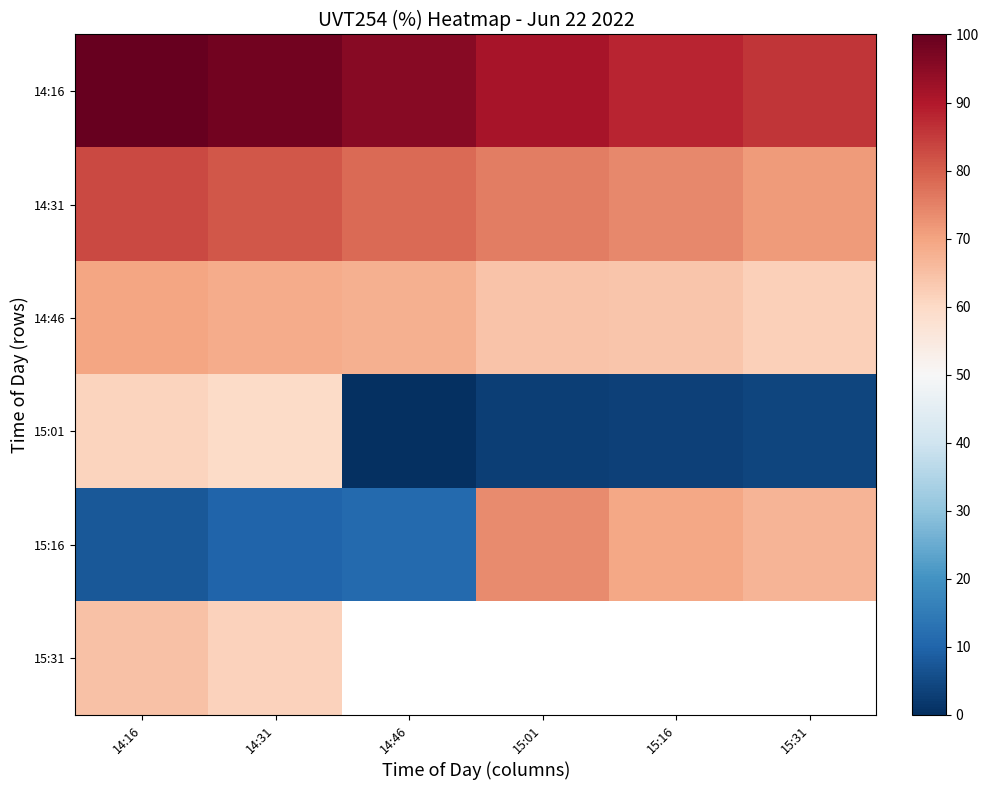

How many data points does each series have?

6